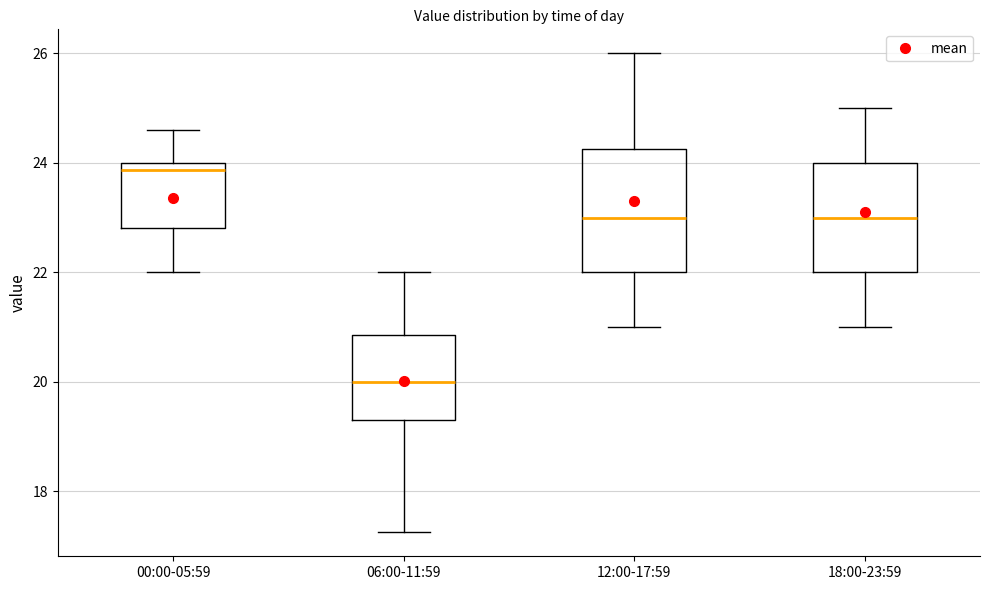

Reading left to right, transcribe this box plot: for each box, give where its median line is, the range the box spans, and where its two whiskers end, as read against the y-axis. The values are not printed on the chart, so give them approximately, as read against the axis.

00:00-05:59: median 23.8, box 22.8 to 24.0, whiskers 22.0 to 24.6
06:00-11:59: median 20.0, box 19.4 to 20.8, whiskers 17.2 to 22.0
12:00-17:59: median 23.0, box 22.0 to 24.2, whiskers 21.0 to 26.0
18:00-23:59: median 23.0, box 22.0 to 24.0, whiskers 21.0 to 25.0